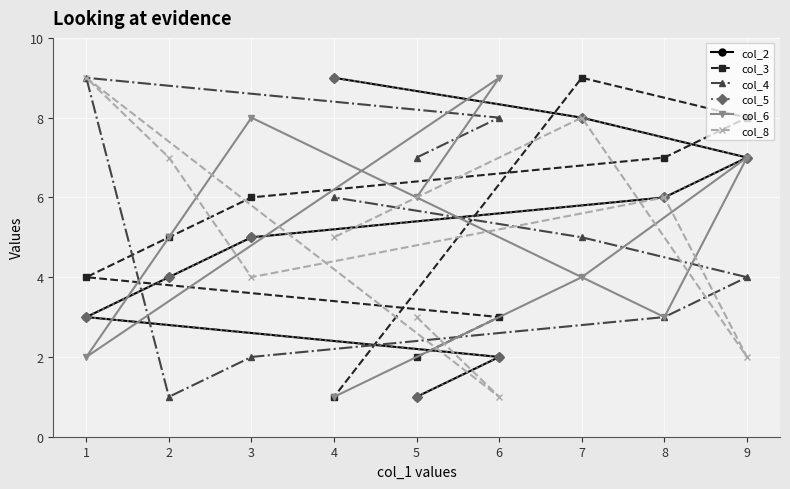

Reading right to left, list all the values displayed in this chart.

col_2: 9	8	7	6	5	4	3	2	1
col_3: 1	9	8	7	6	5	4	3	2
col_4: 6	5	4	3	2	1	9	8	7
col_5: 9	8	7	6	5	4	3	2	1
col_6: 1	4	7	3	8	5	2	9	6
col_8: 5	8	2	6	4	7	9	1	3